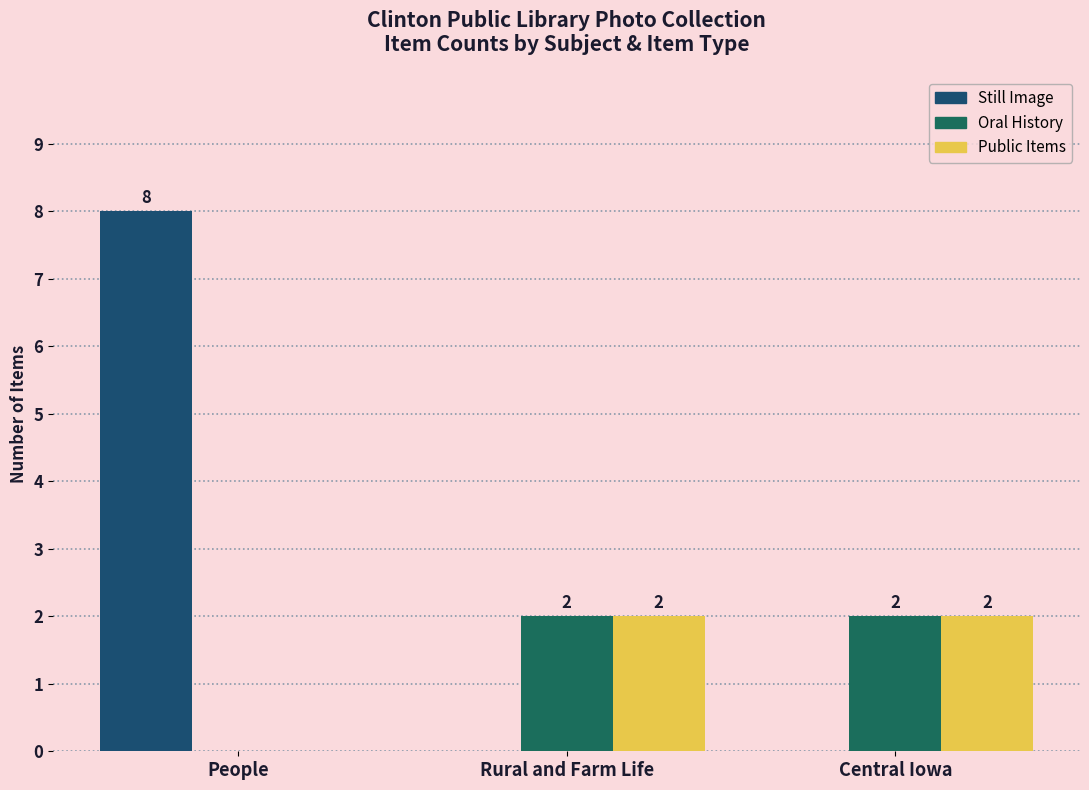

What is the average value of the Public Items series?

1